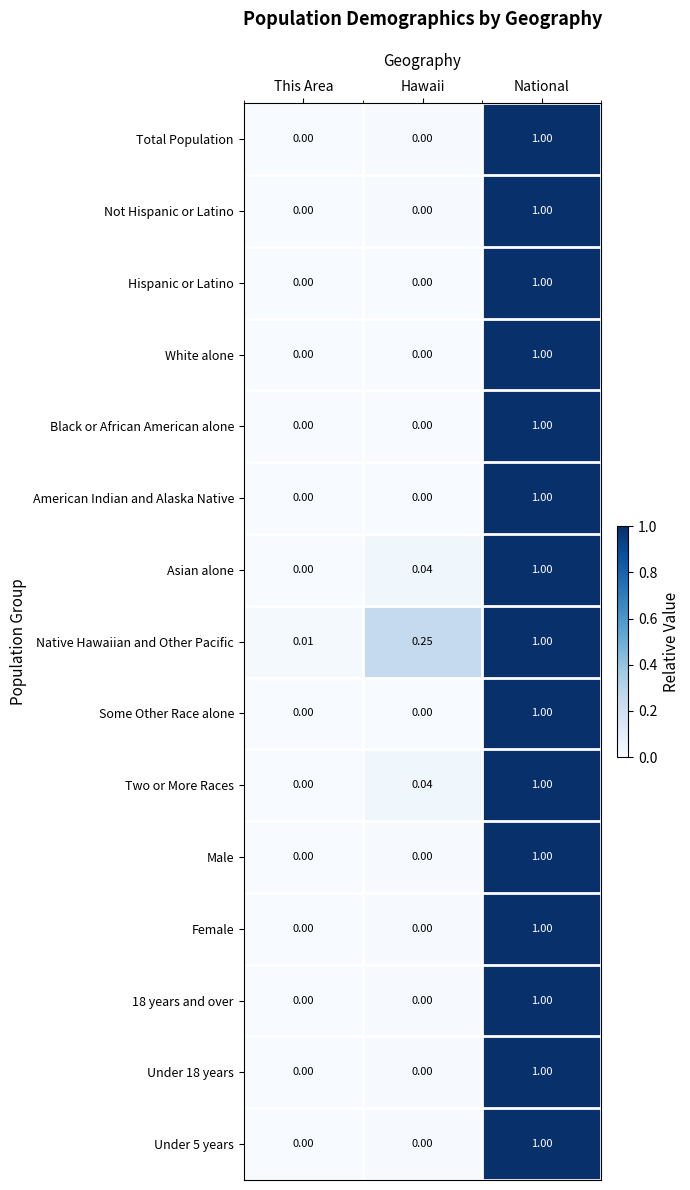

Is the value of Total Population at This Area greater than the value of Hispanic or Latino at National?

No